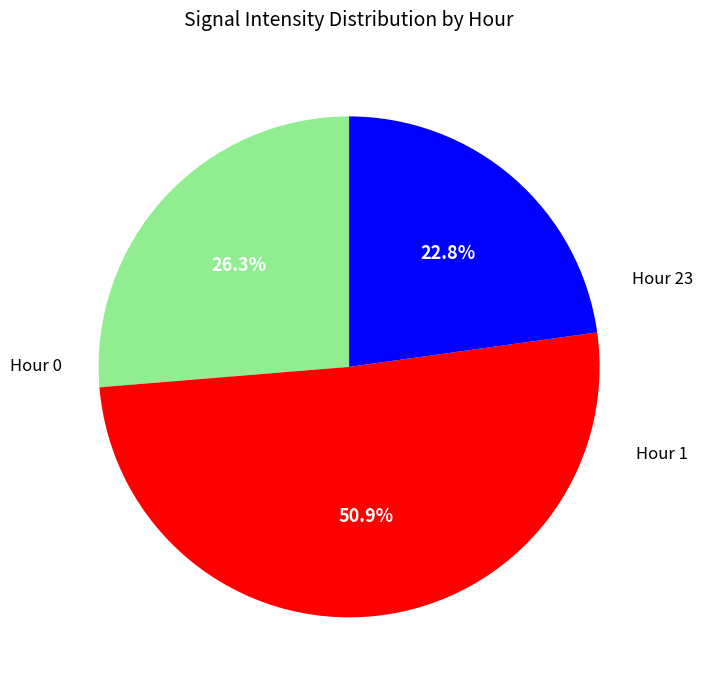

Does any single category account for the majority?

Yes